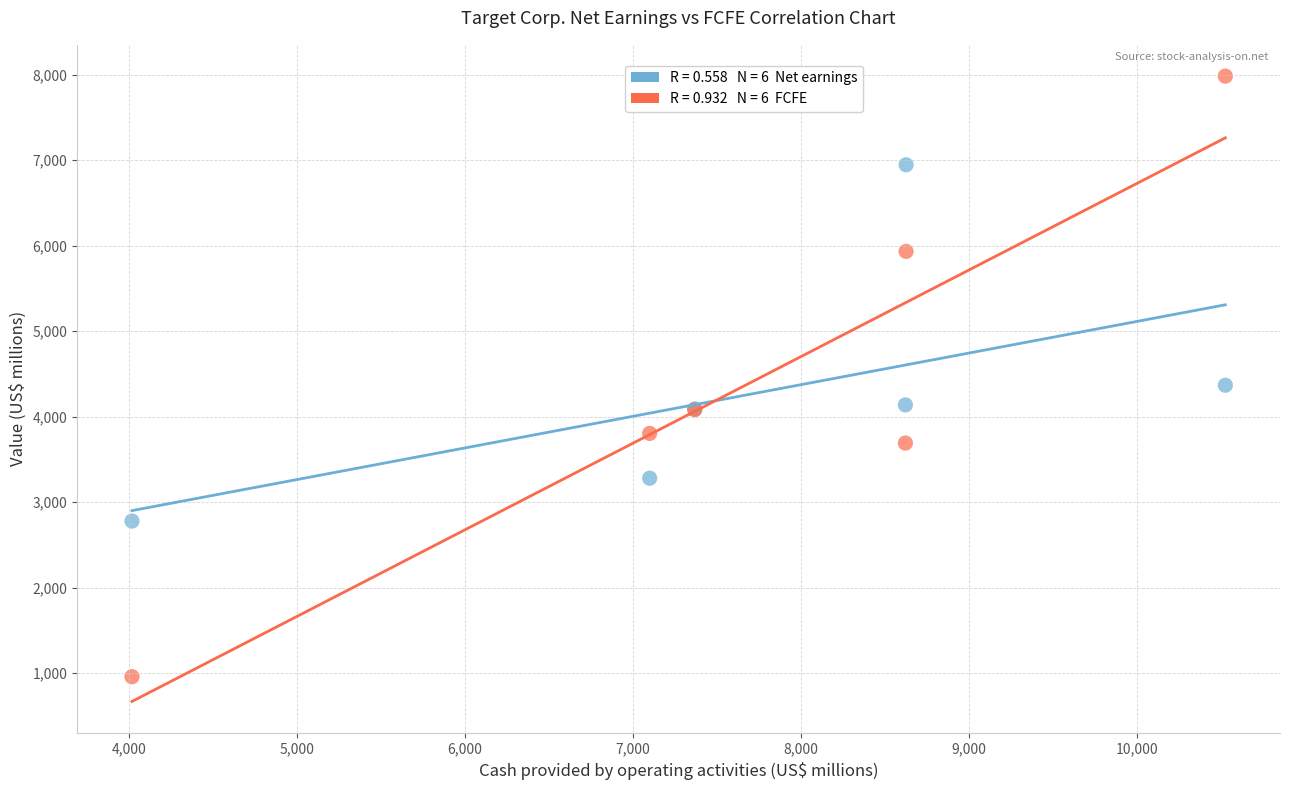

Across all series, what Y value is closest to 4471?

4368